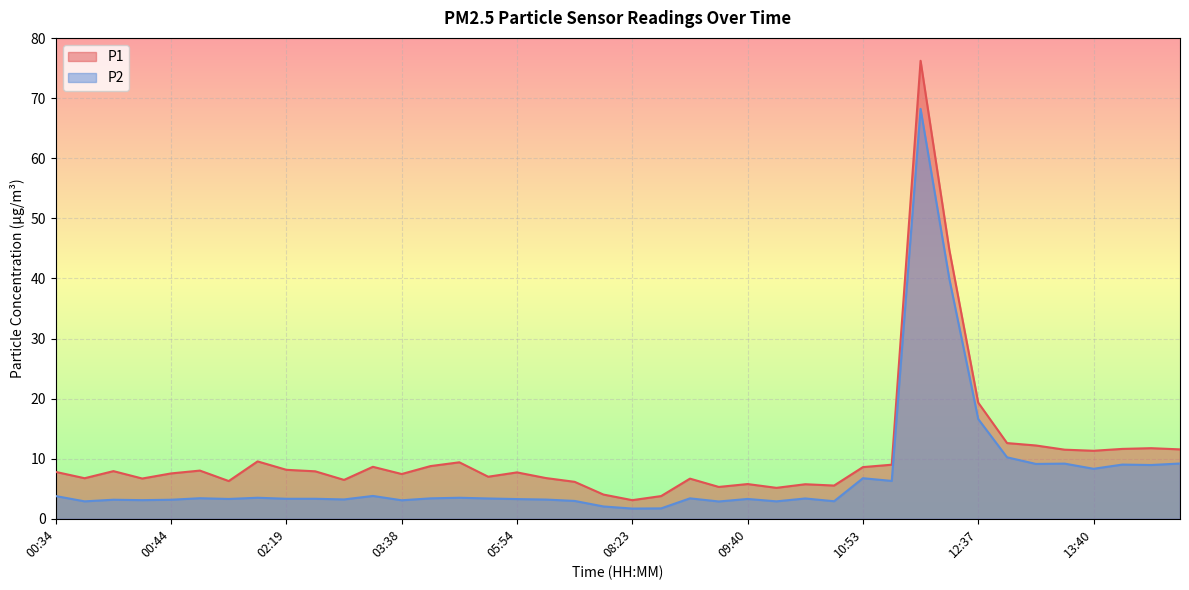

Reading right to left, transcribe all the data shown in this chart.

P1: 11.6	11.8	11.6	11.3	11.5	12.2	12.6	19.3	44.7	76.2	9.0	8.6	5.5	5.8	5.2	5.8	5.3	6.7	3.8	3.1	4.0	6.2	6.8	7.7	7.0	9.4	8.8	7.5	8.7	6.5	7.9	8.2	9.6	6.3	8.0	7.5	6.7	7.9	6.8	7.8
P2: 9.2	8.9	9.0	8.3	9.2	9.1	10.2	16.6	39.9	68.2	6.3	6.8	2.9	3.4	2.9	3.3	2.9	3.4	1.7	1.7	2.0	3.0	3.2	3.3	3.4	3.5	3.4	3.1	3.8	3.2	3.3	3.3	3.5	3.3	3.4	3.2	3.1	3.2	2.9	3.8